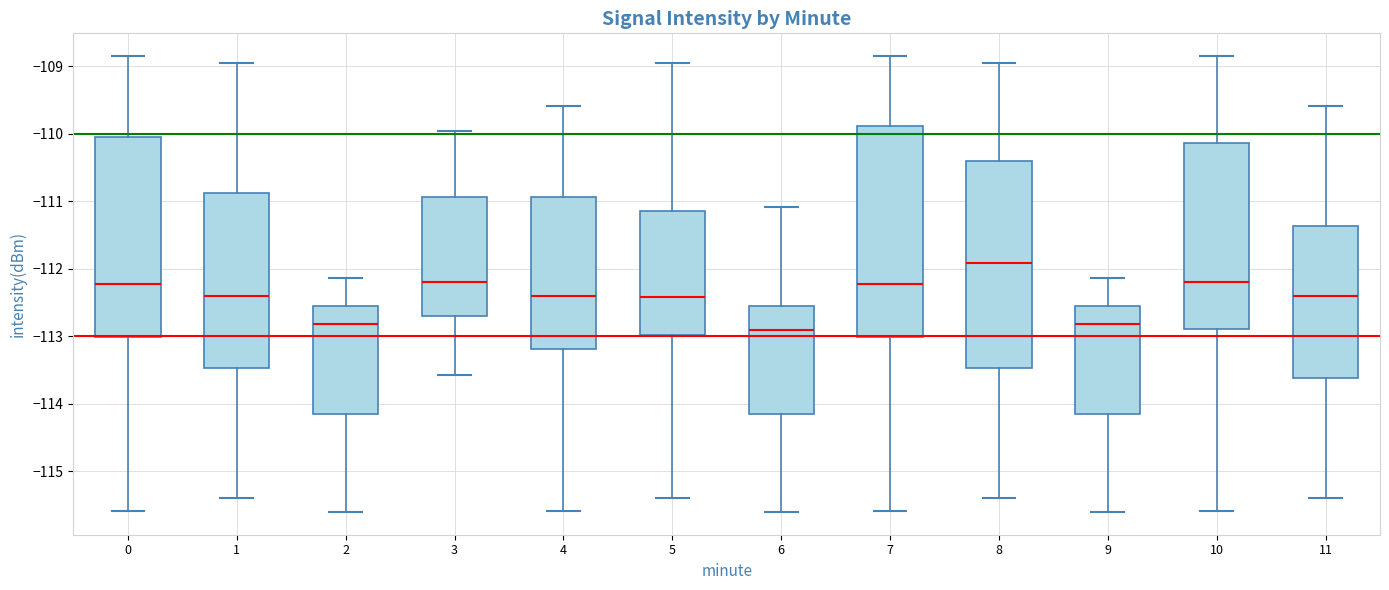

Where does the median line of the box at x = 3 sit on the y-axis? The values are not printed on the chart, so give them approximately, as read against the axis.

-112.2